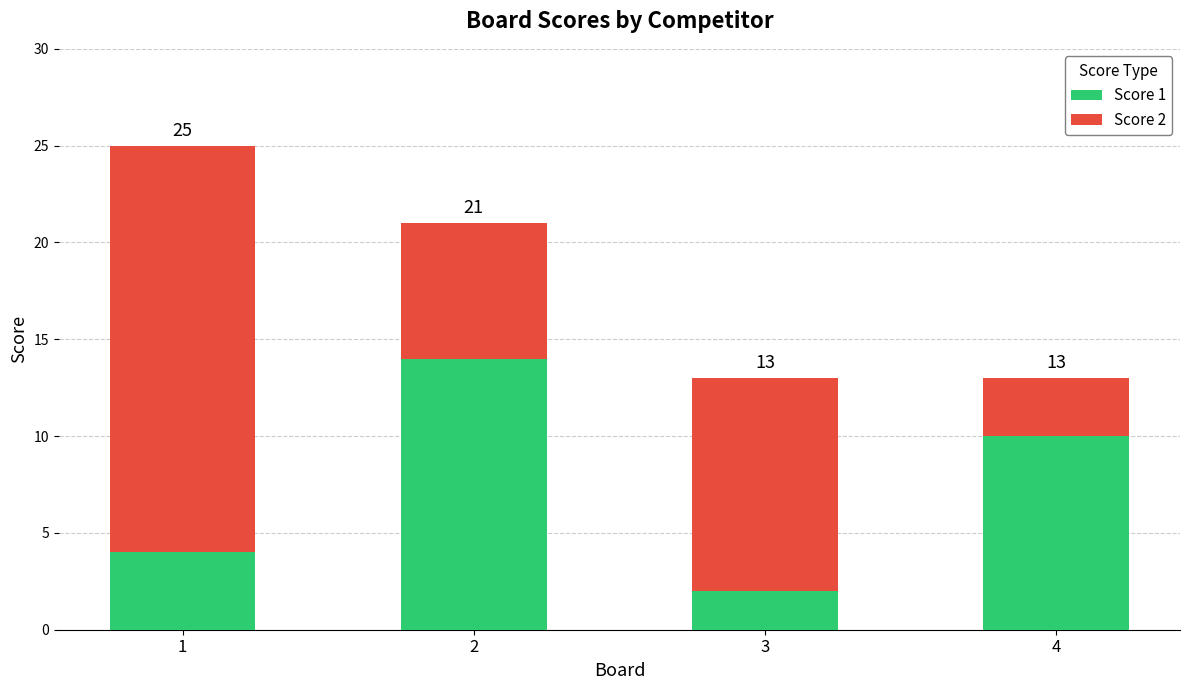

Rank the series at 2 from highest to lowest value.

Score 1, Score 2